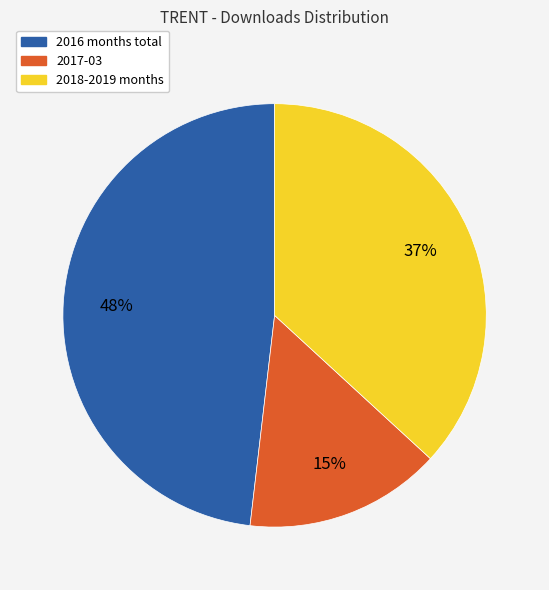

To the nearest percent, what is the difference between the largest and smallest slice percentages?

33%